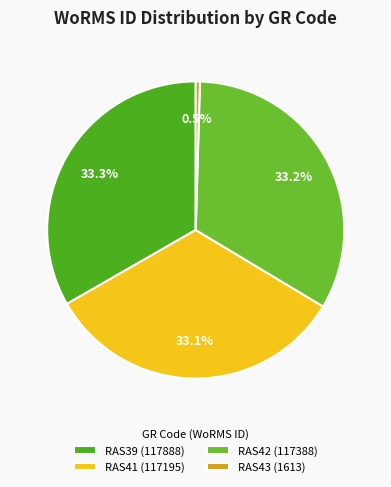

Is the sum of RAS42 and RAS43 greater than half?

No